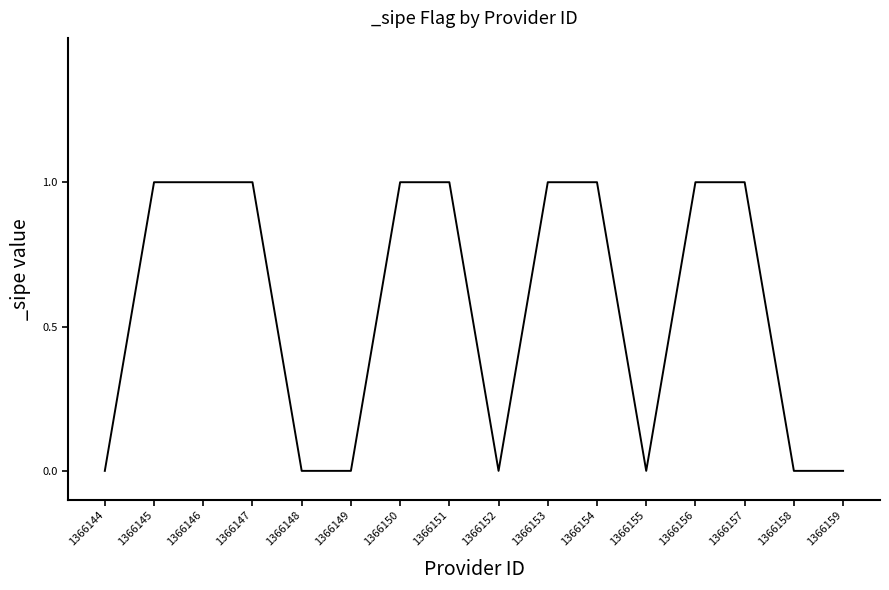

Reading left to right, extract all data points from this chart.

1366144=0	1366145=1	1366146=1	1366147=1	1366148=0	1366149=0	1366150=1	1366151=1	1366152=0	1366153=1	1366154=1	1366155=0	1366156=1	1366157=1	1366158=0	1366159=0